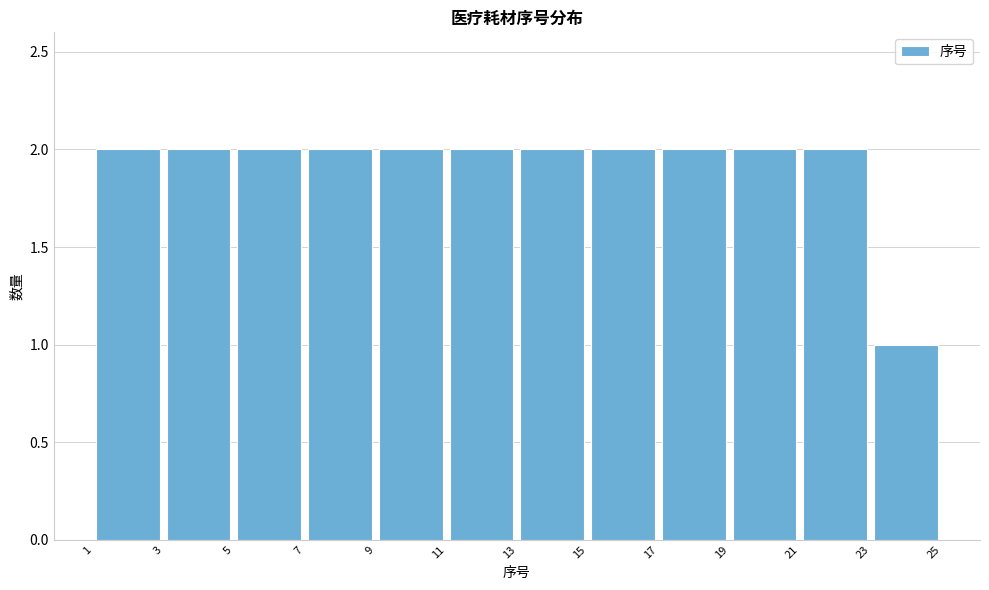

What is the height of the bar covering 3 to 5 on the x-axis? The values are not printed on the chart, so give them approximately, as read against the axis.

2